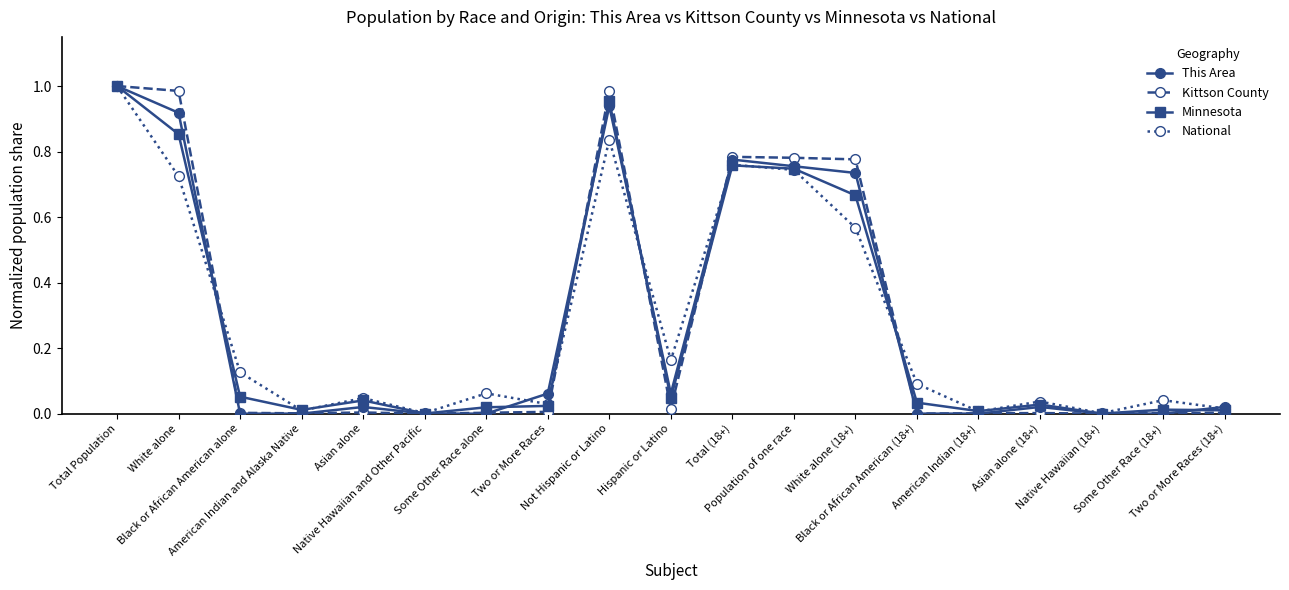

Which series ends up on top after the final intersection of This Area and Minnesota?

This Area